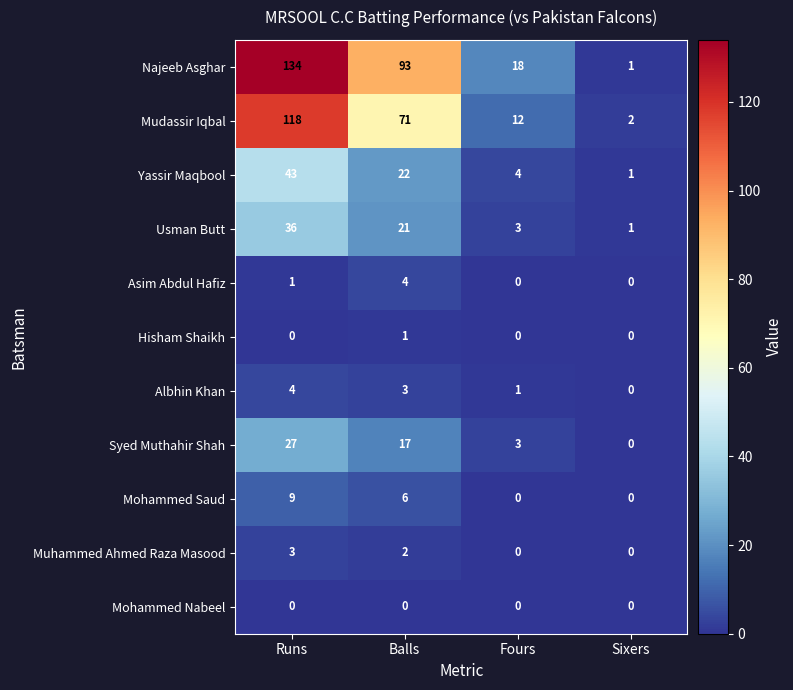

At which label does Albhin Khan reach its peak?

Runs